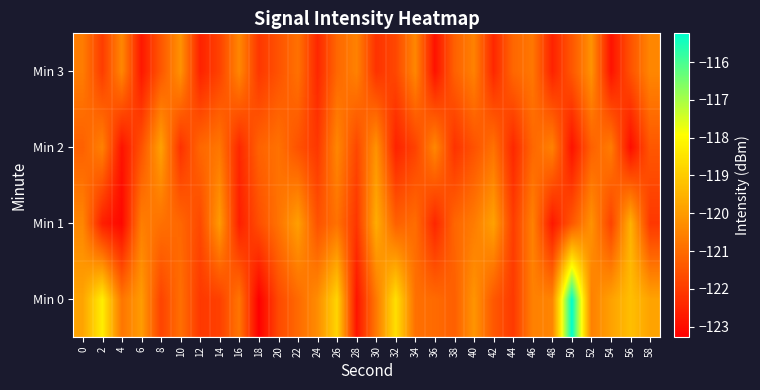

At 54, list the series in order from largest to smallest.

Min 0, Min 2, Min 1, Min 3